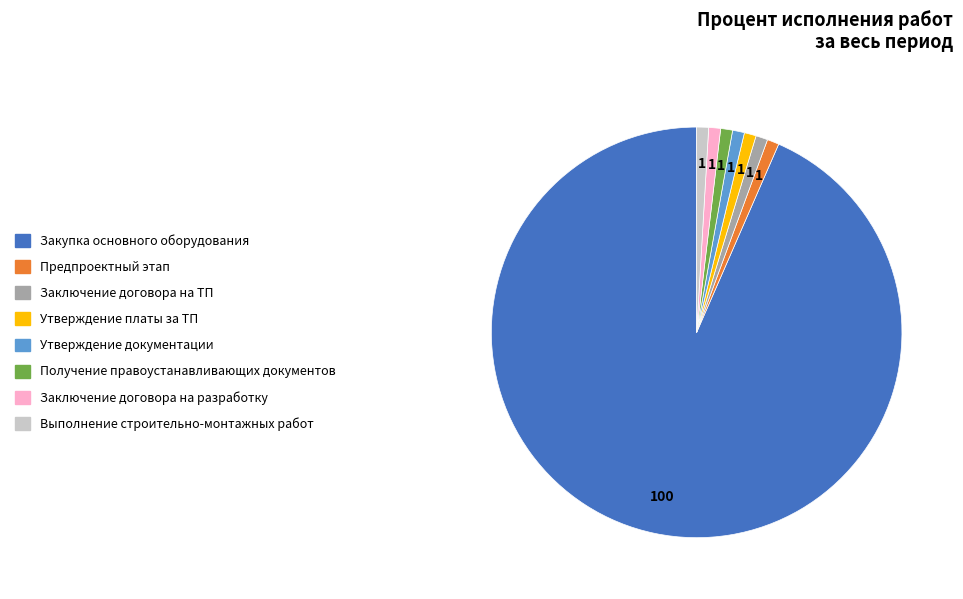

Does any single category account for the majority?

Yes